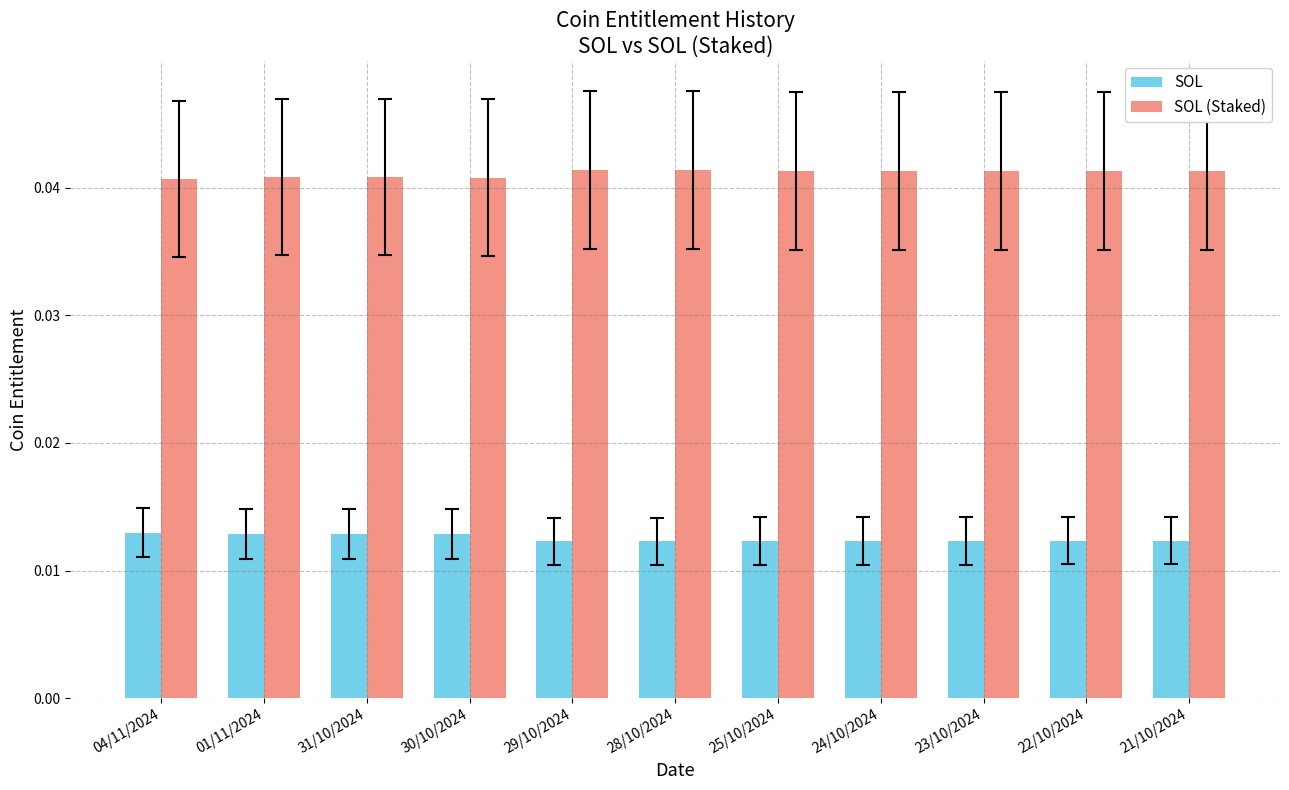

True or false: SOL (Staked) has a value of 0.1 at 29/10/2024.

False